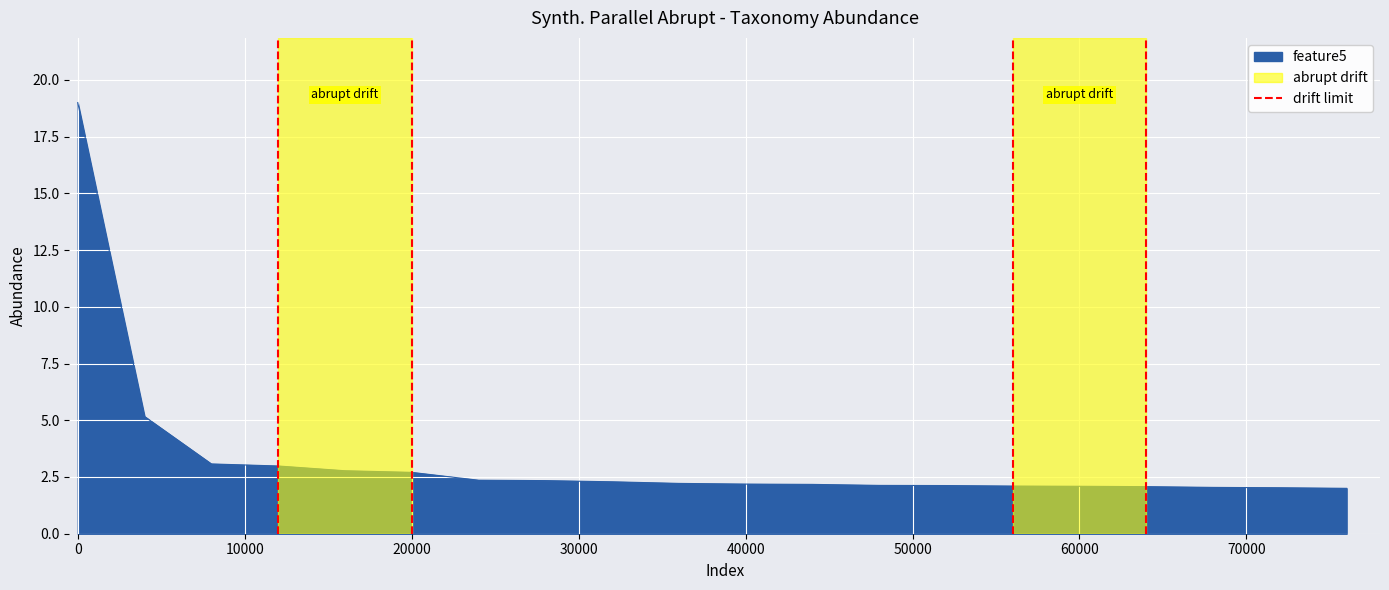

What is the maximum value for feature5?

19.0